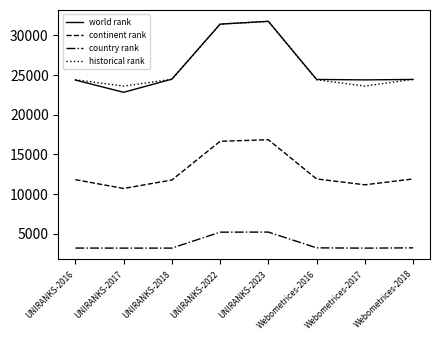

Which series has the widest spread of values?

world rank